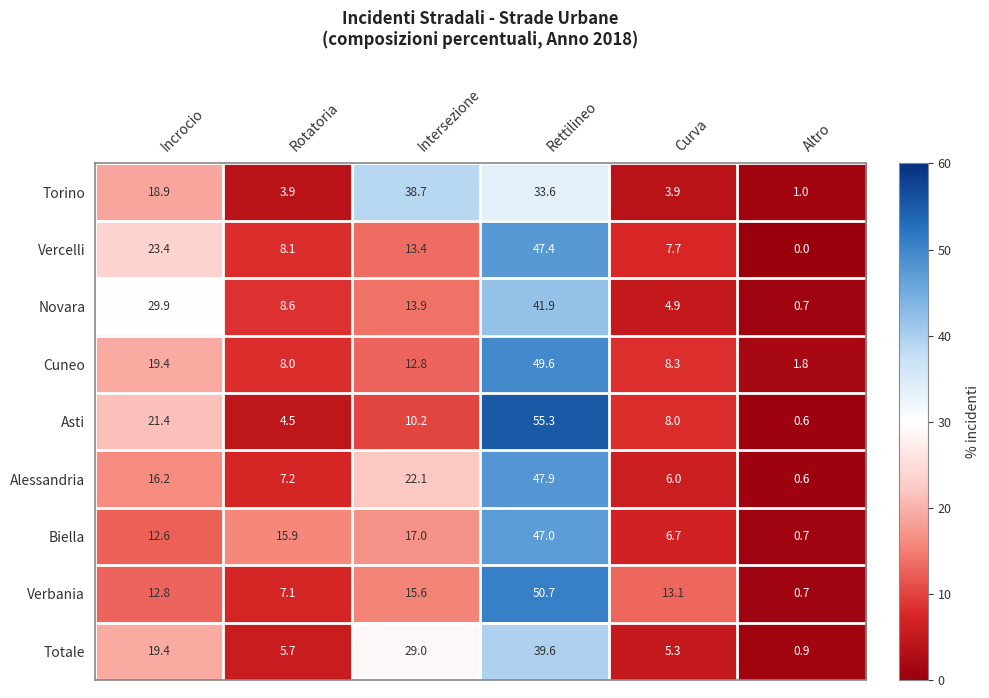

At how many categories does at least one series exceed 9?

5